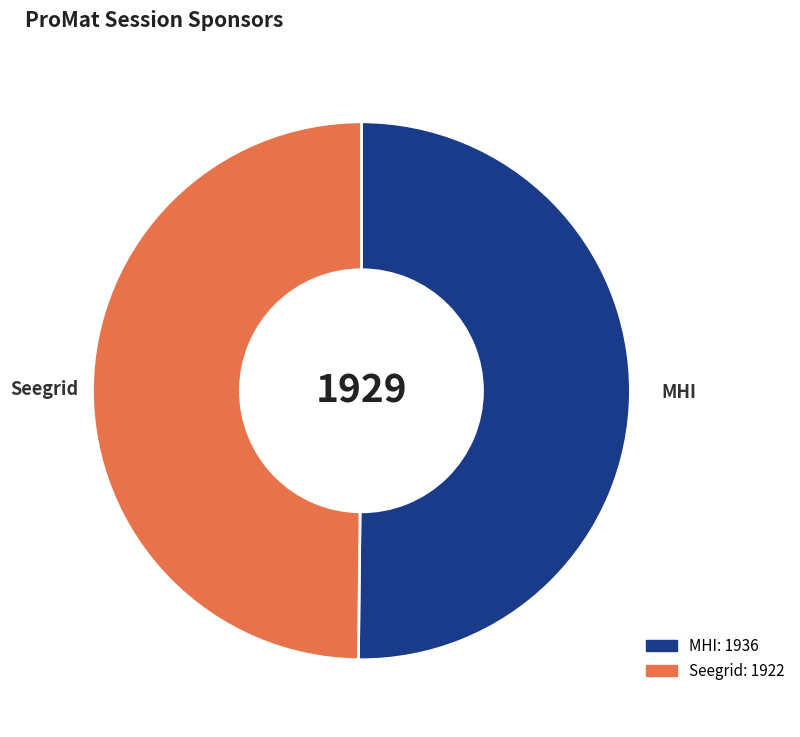

How many slices are in this pie chart?

2